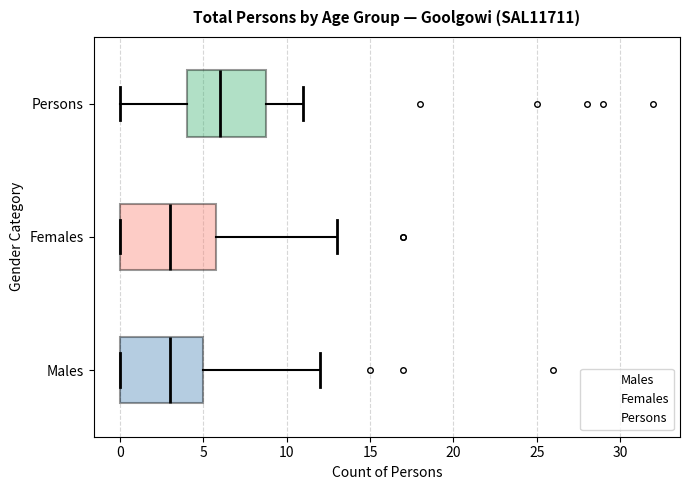

Reading bottom to top, read every box against the x-axis: the position of its median line, the range the box covers, and the ends of its whiskers. The values are not printed on the chart, so give them approximately, as read against the axis.

Males: median 3, box 0 to 5, whiskers 0 to 12
Females: median 3, box 0 to 6, whiskers 0 to 13
Persons: median 6, box 4 to 9, whiskers 0 to 11